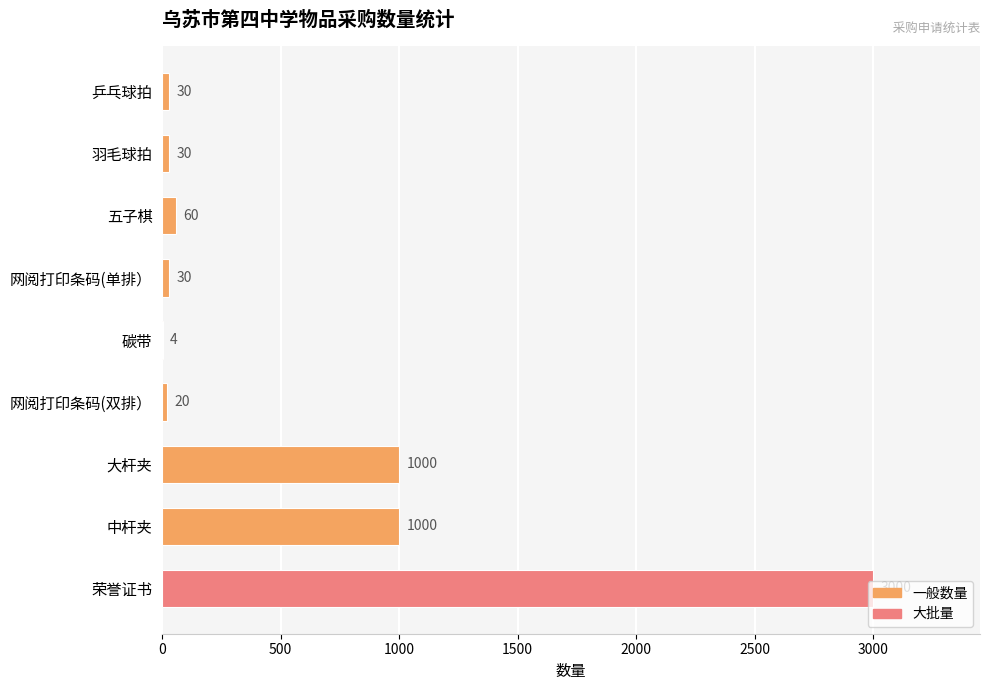

True or false: the data shows 1000 at 大杆夹.

True